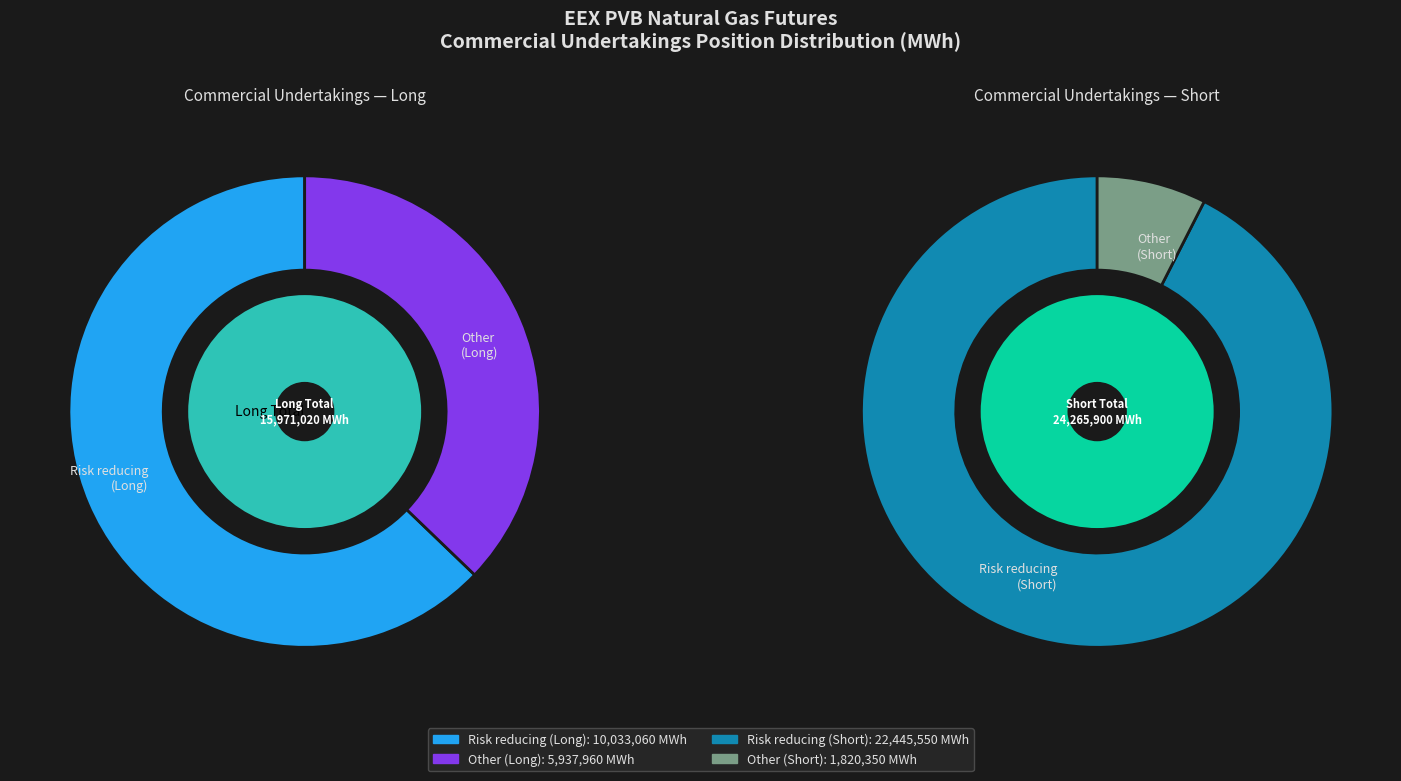

To the nearest percent, what is the combined percentage of Other (Long) and Risk reducing (Short)?

71%